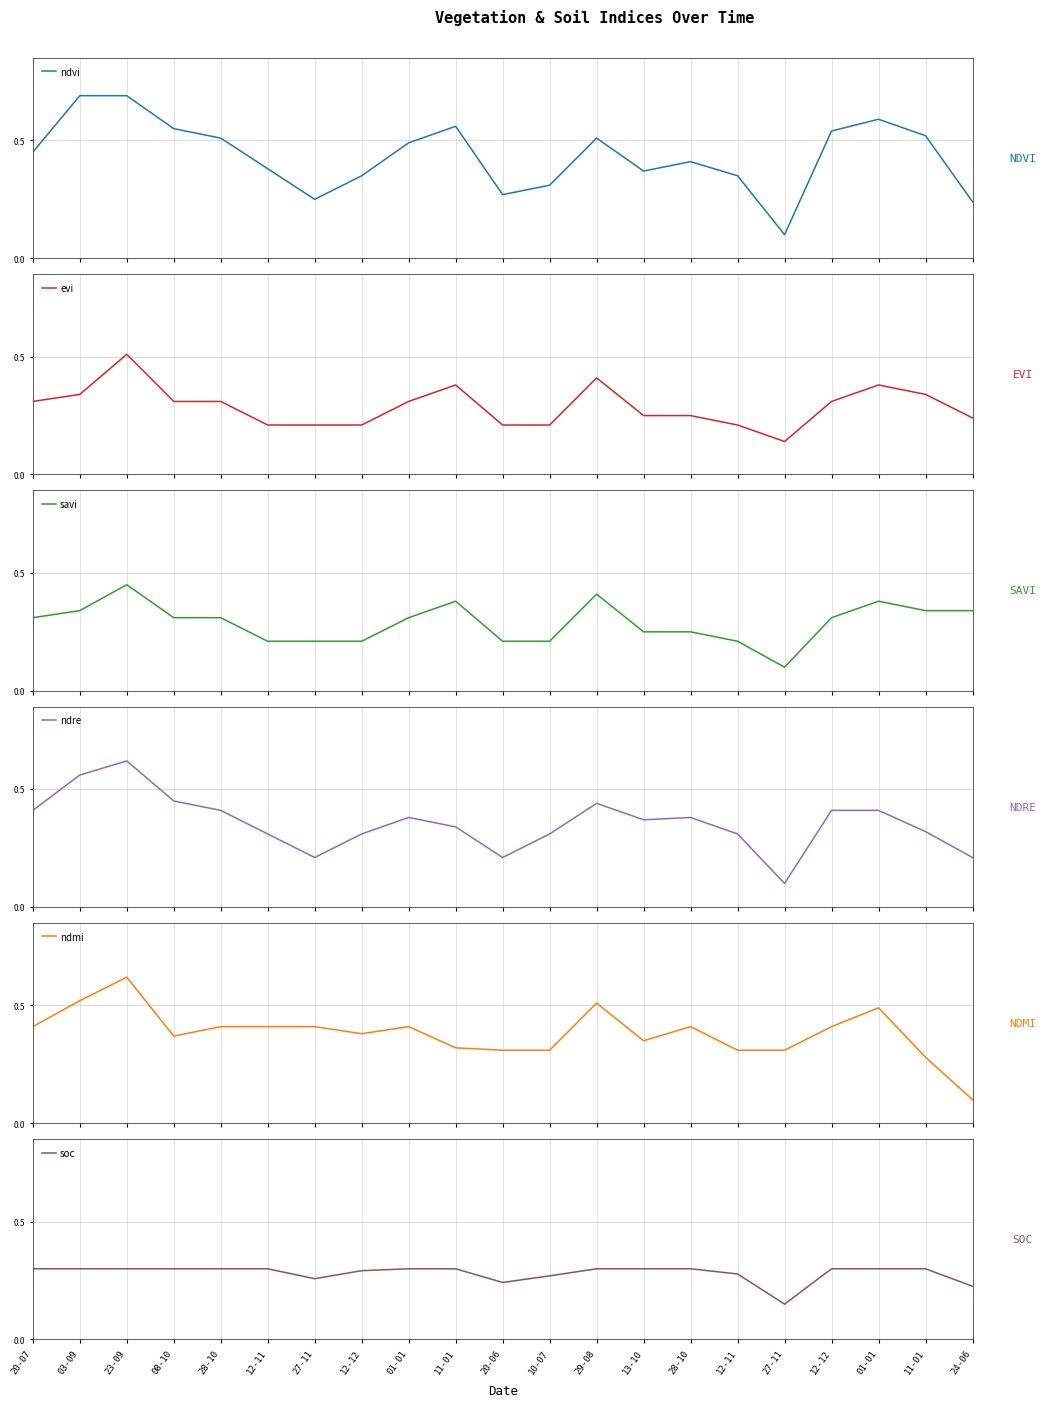

Which series has the largest range (max minus min)?

ndvi